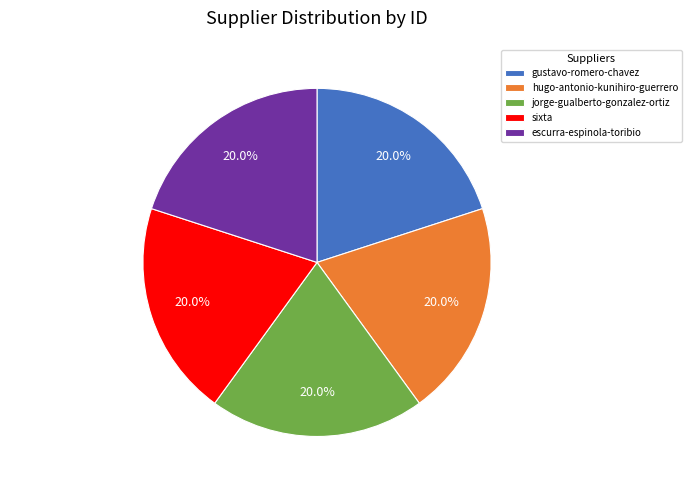

What percentage is the jorge-gualberto-gonzalez-ortiz slice, to the nearest percent?

20%